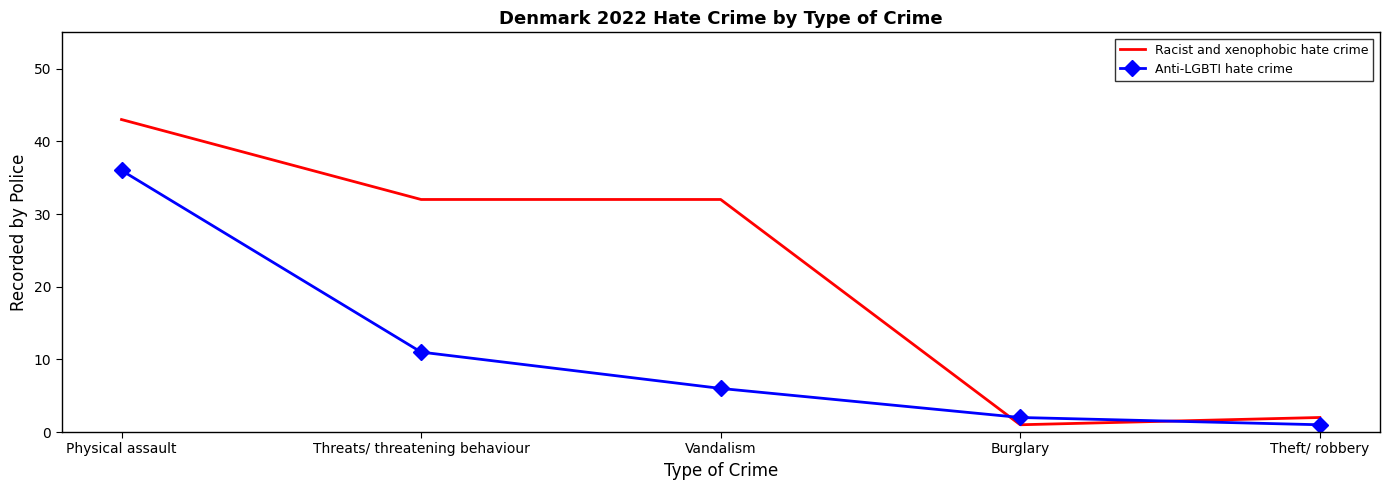

What position from the left is Physical assault?

1